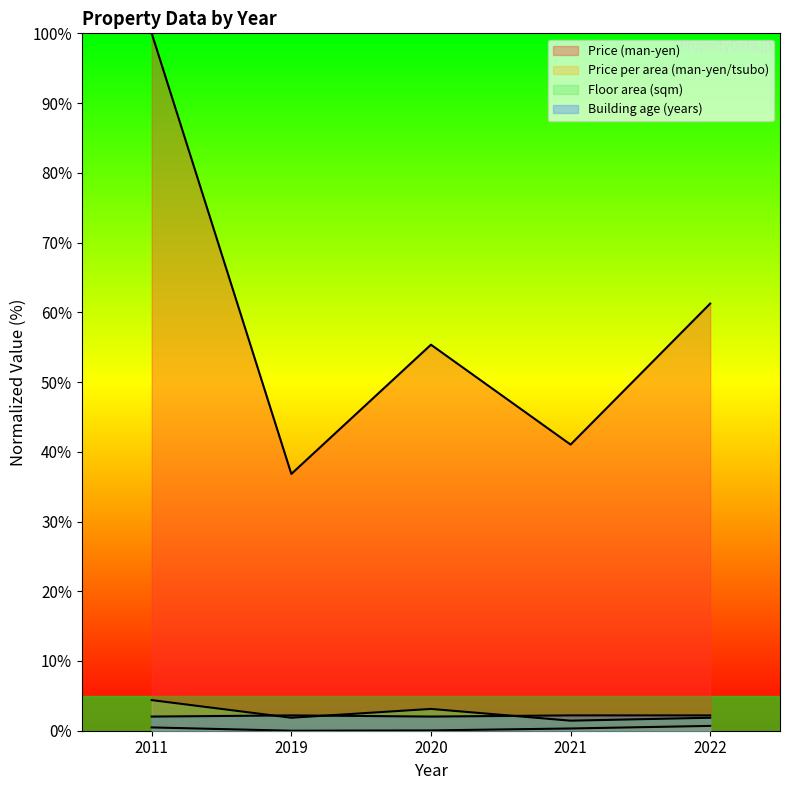

Rank the series at 2020 from highest to lowest value.

Price (man-yen), Floor area (sqm), Building age (years), Price per area (man-yen/tsubo)